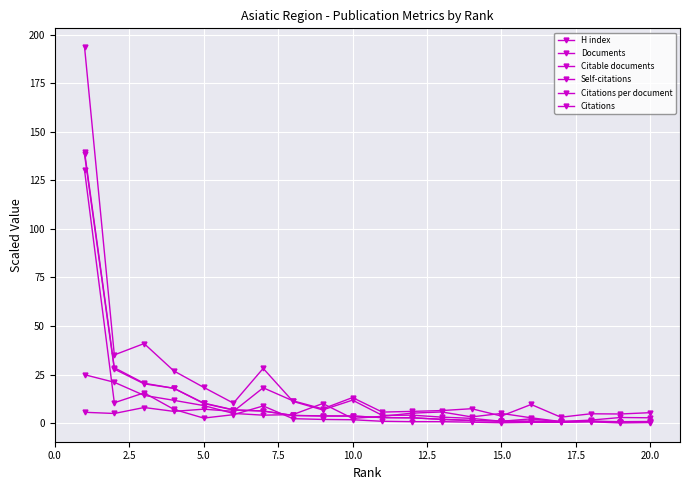

How many lines are shown in the chart?

6